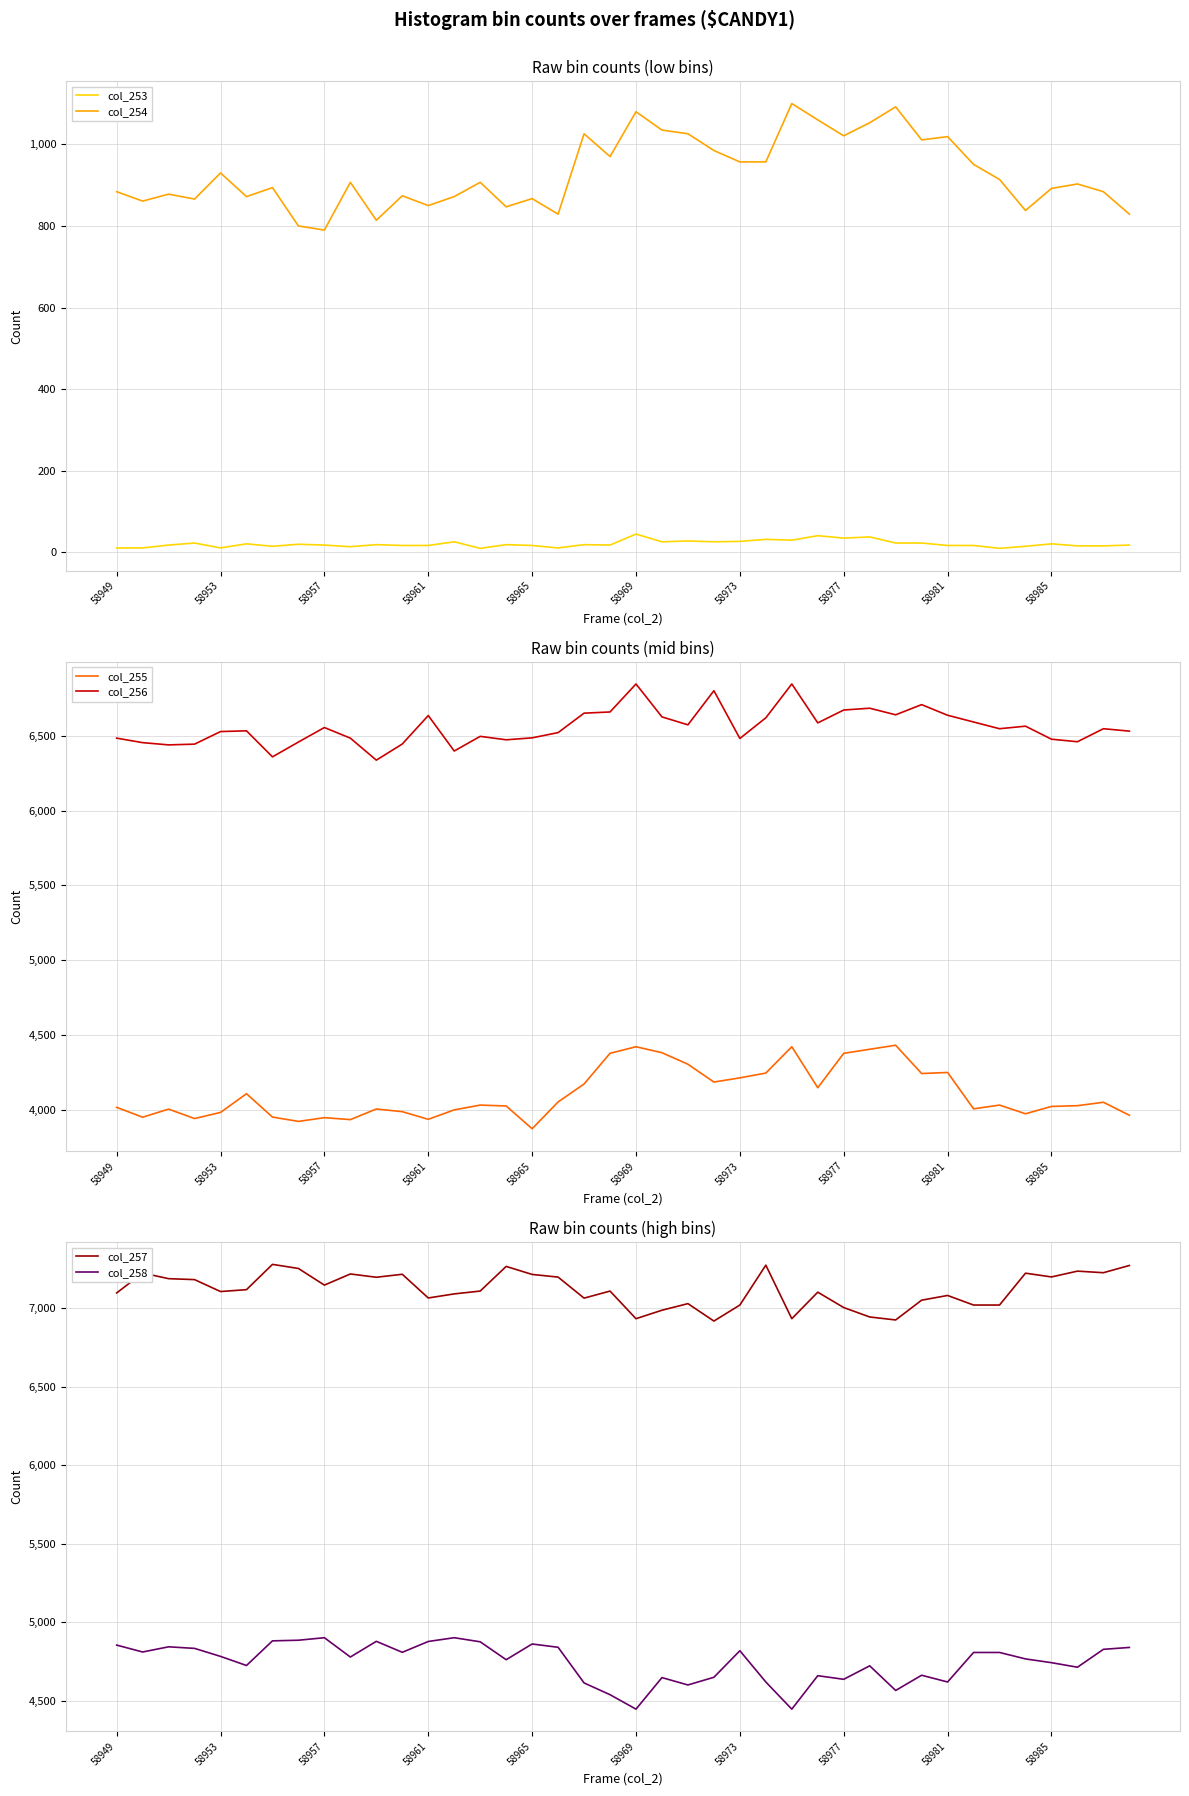

True or false: col_253 and col_254 intersect in this chart.

False